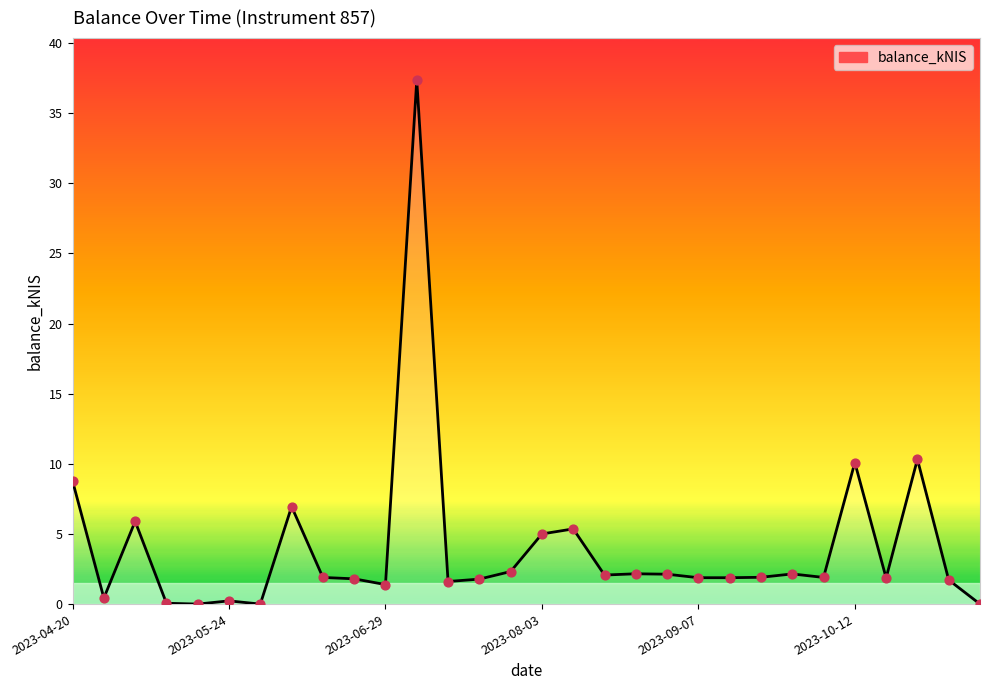

What is the difference between the maximum and minimum values?

37.4